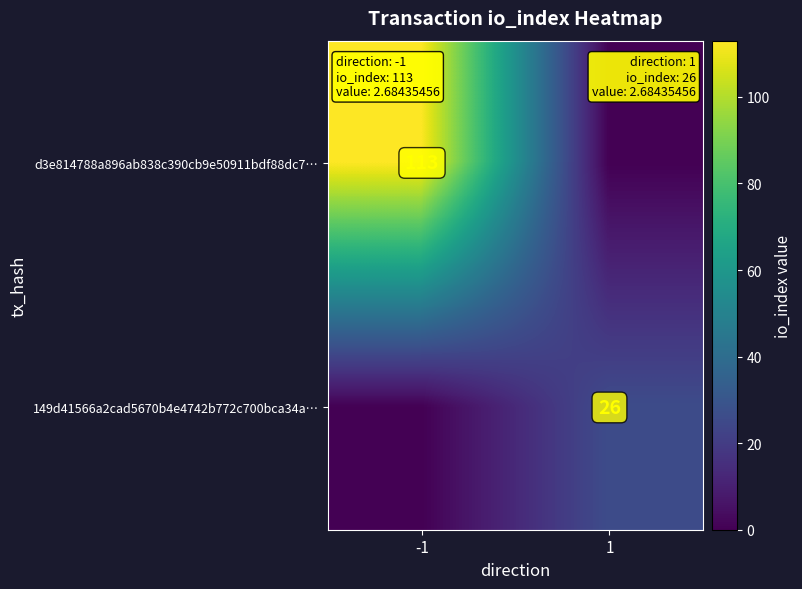

The 149d41566a2cad5670b4e4742b772c700bca34a… series shows 26 at 1. True or false?

True